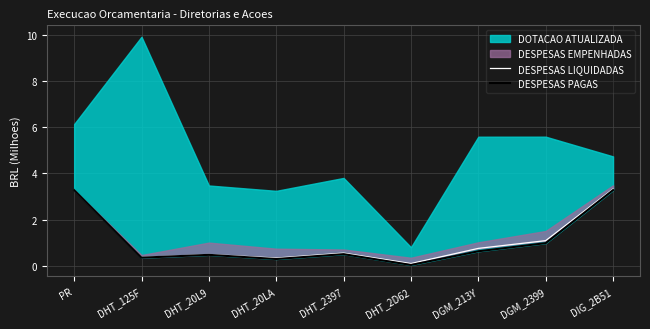

What is the label of the 1st point from the left?

PR